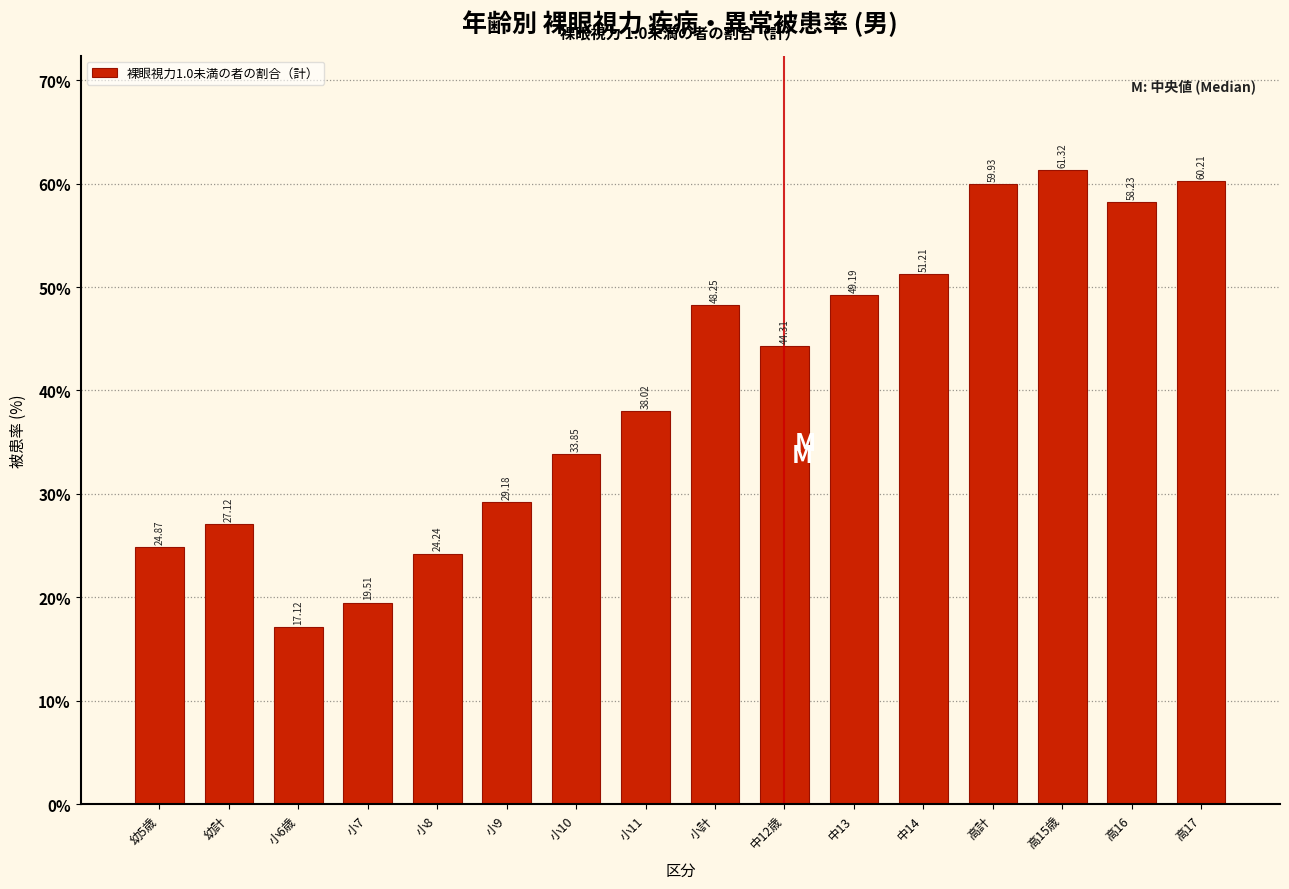

List the labels in order of value, largest first.

高15歳, 高17, 高計, 高16, 中14, 中13, 小計, 中12歳, 小11, 小10, 小9, 幼計, 幼5歳, 小8, 小7, 小6歳